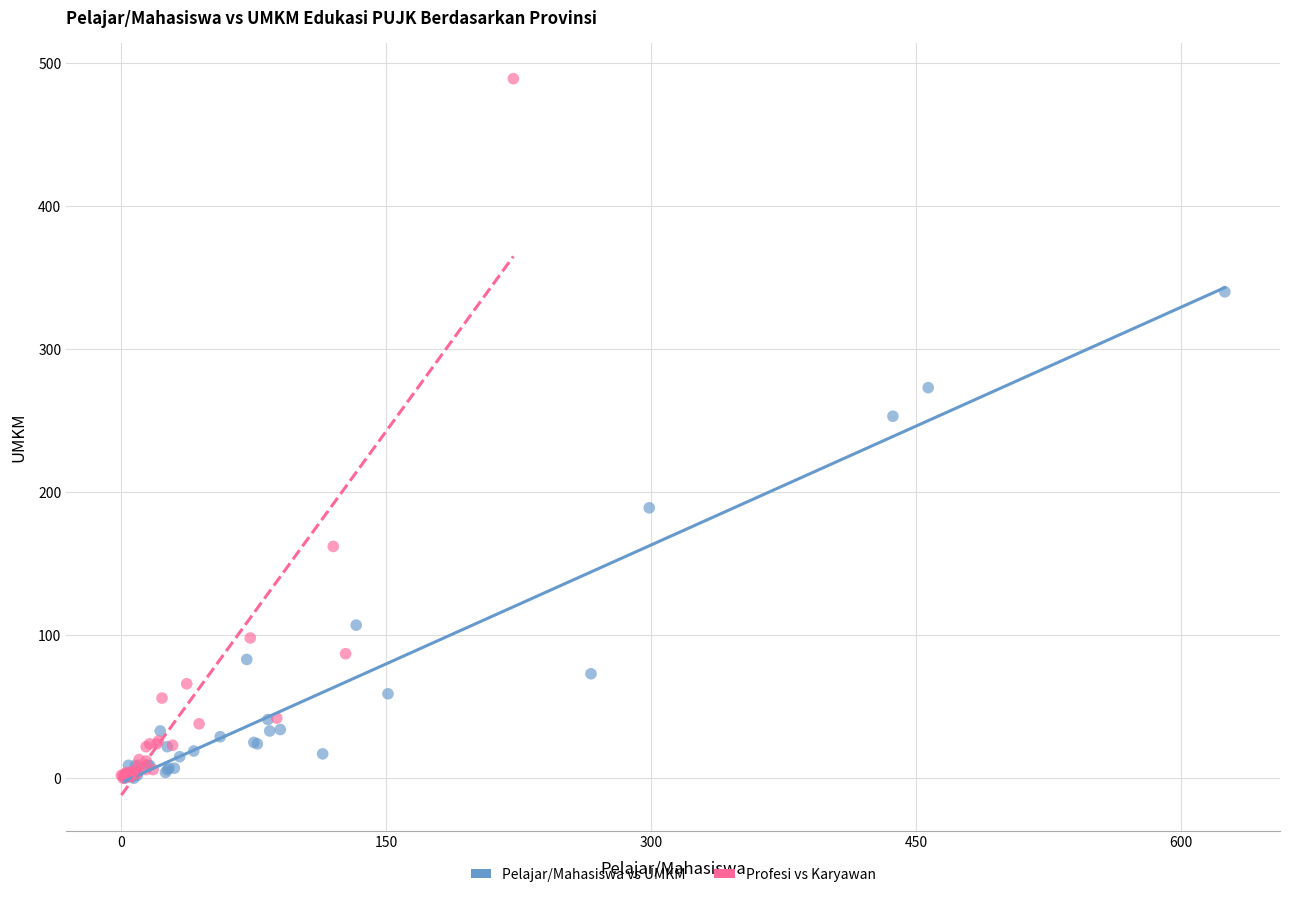

Which series has the widest spread of Y values?

Profesi vs Karyawan